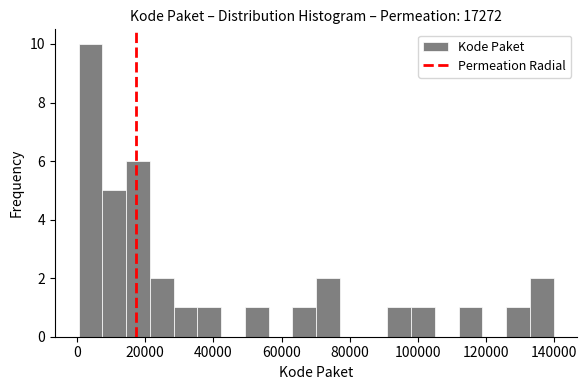

Read against the x-axis, roughly where is the centre of the tallest bar?

4000